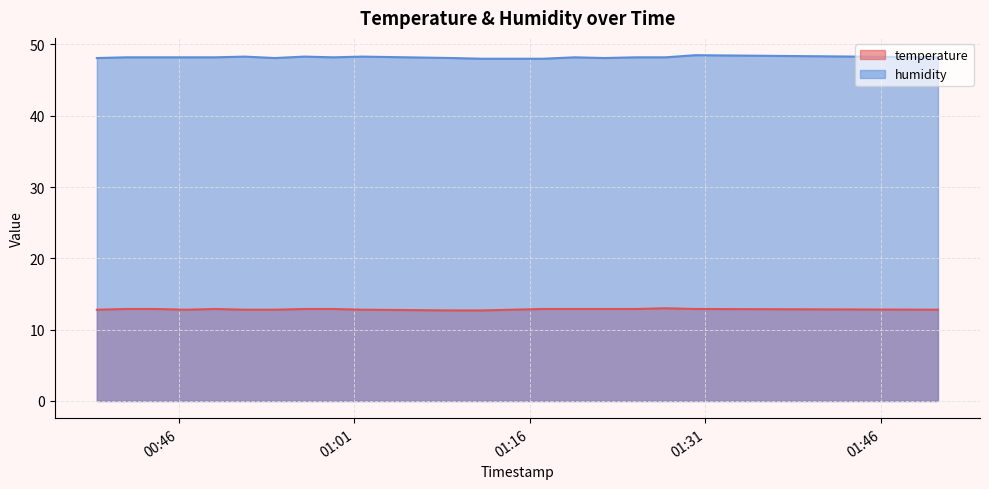

True or false: humidity and temperature cross at least once.

False